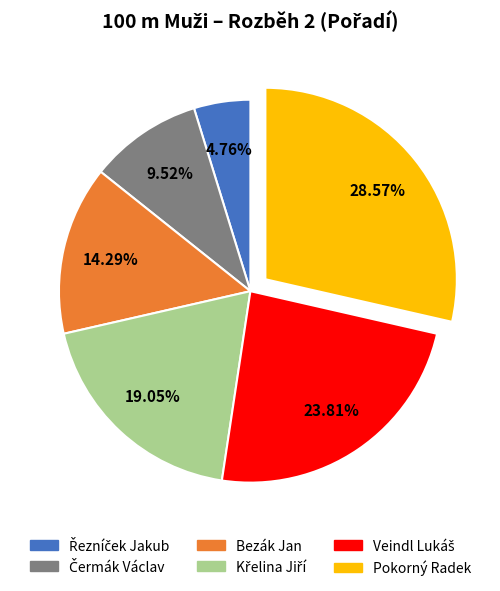

Is there any slice that represents more than half of the pie?

No